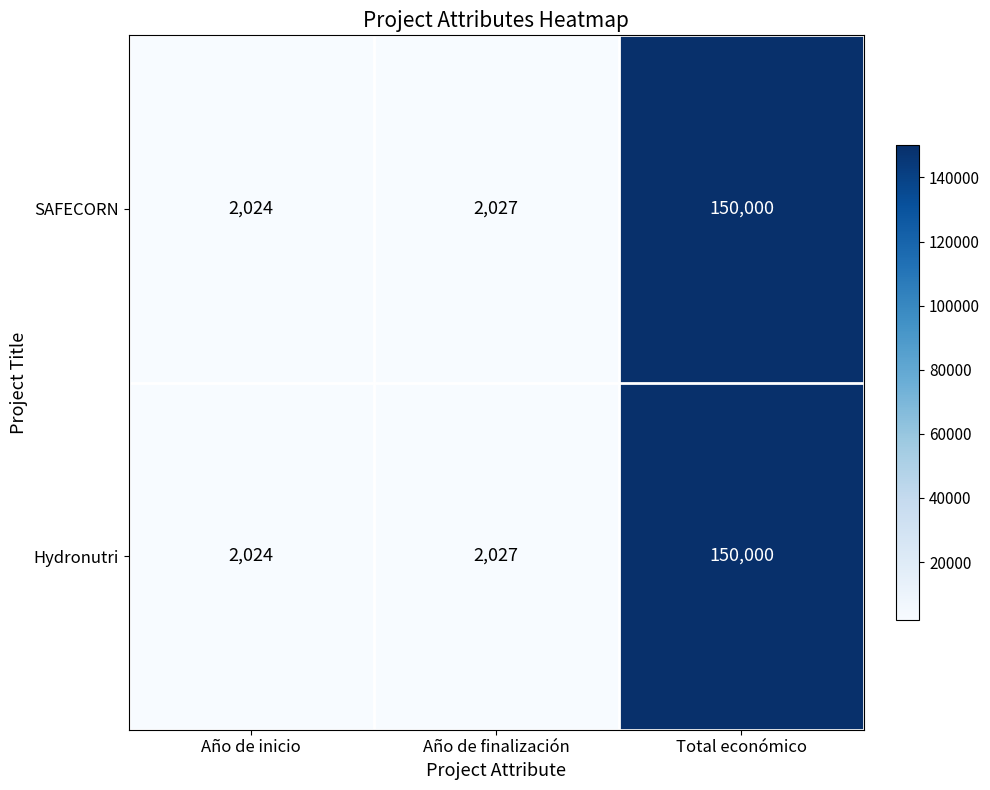

What is the greatest value displayed?

150000